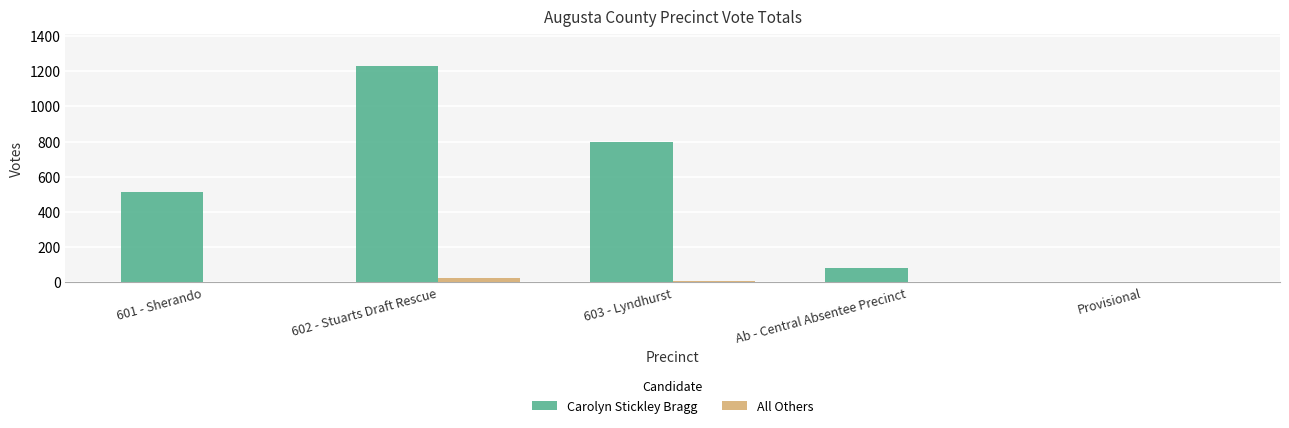

At which label is Carolyn Stickley Bragg closest to 614?

601 - Sherando